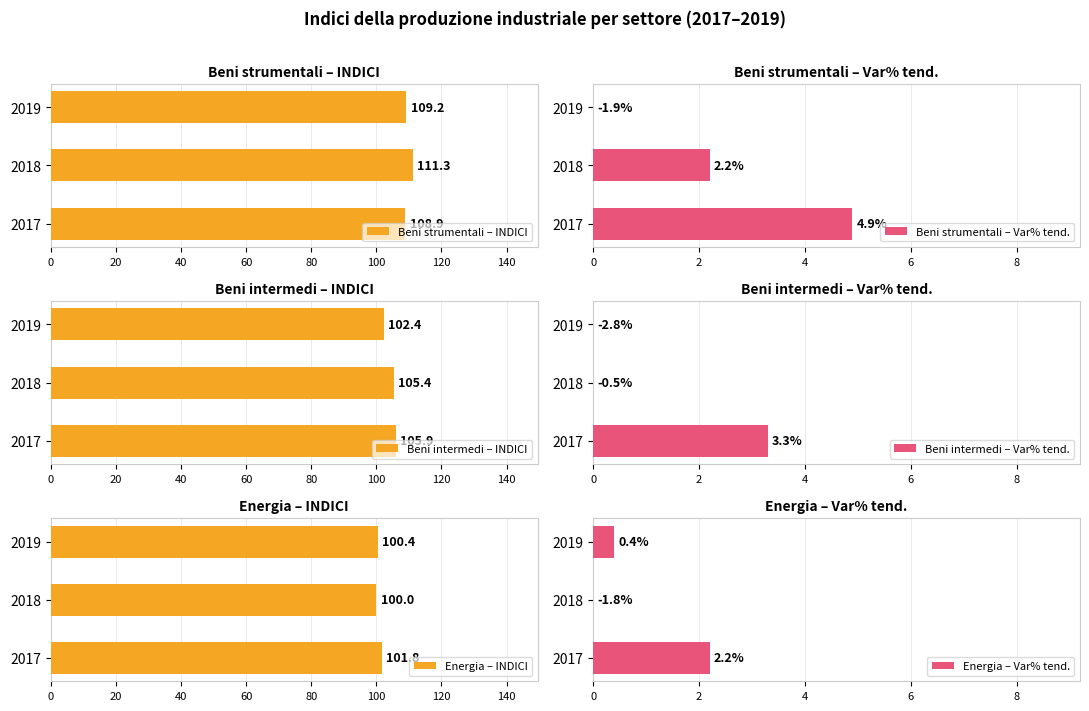

What is the value of the Energia – INDICI bar at the 1st from the left?

101.8